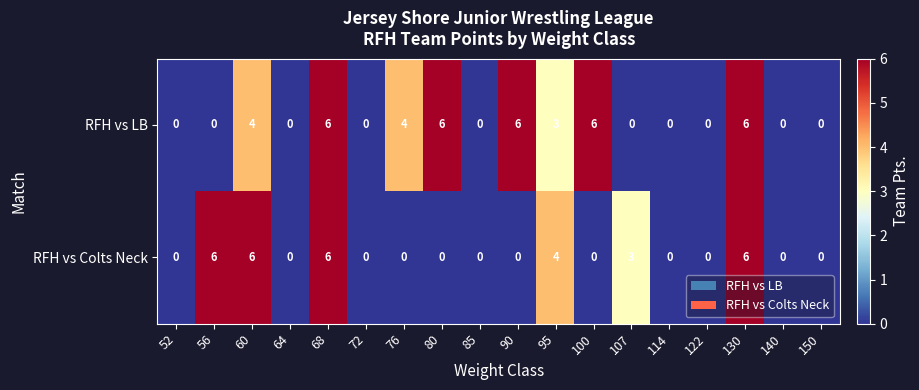

Which series has the largest total across all categories?

RFH vs LB